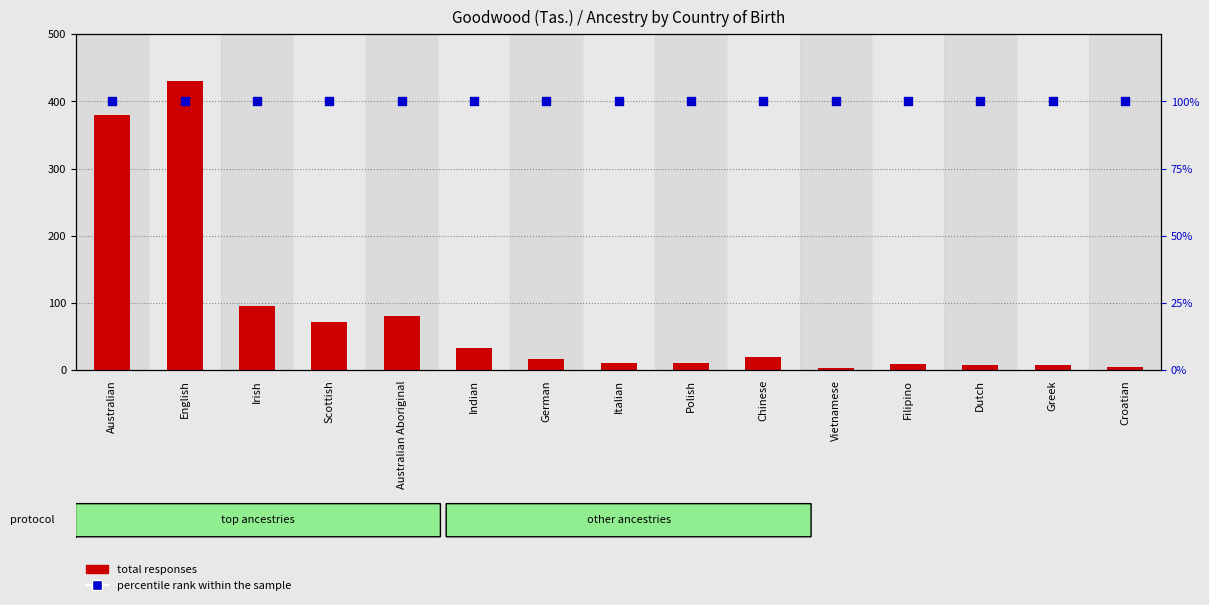

Which series has the largest Y range (max minus min)?

total responses